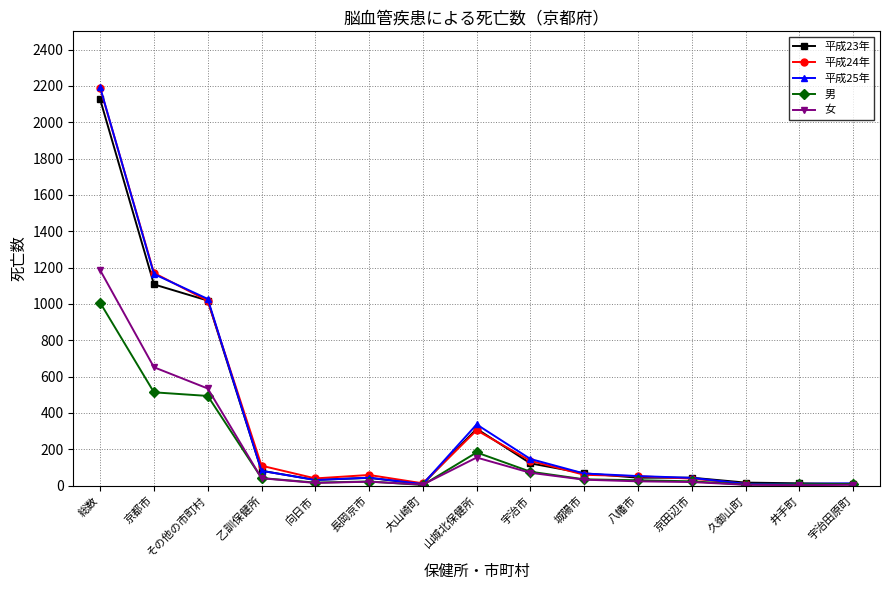

How many series are shown in this chart?

5